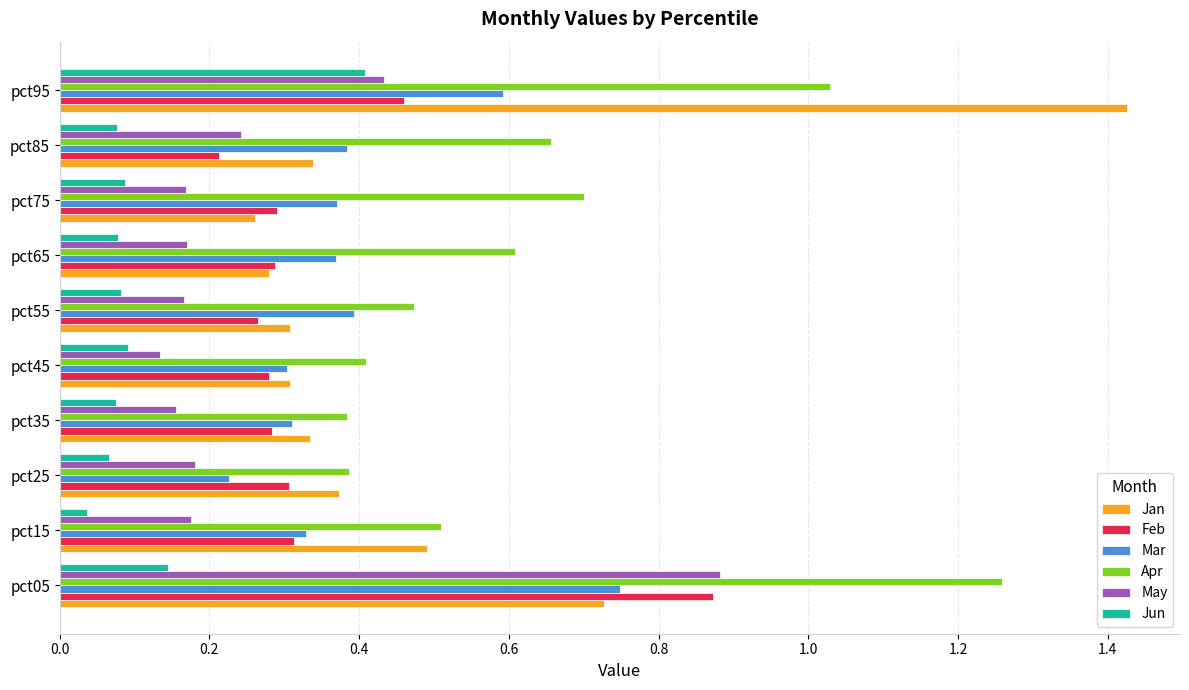

Which series changed the most between pct25 and pct95?

Jan